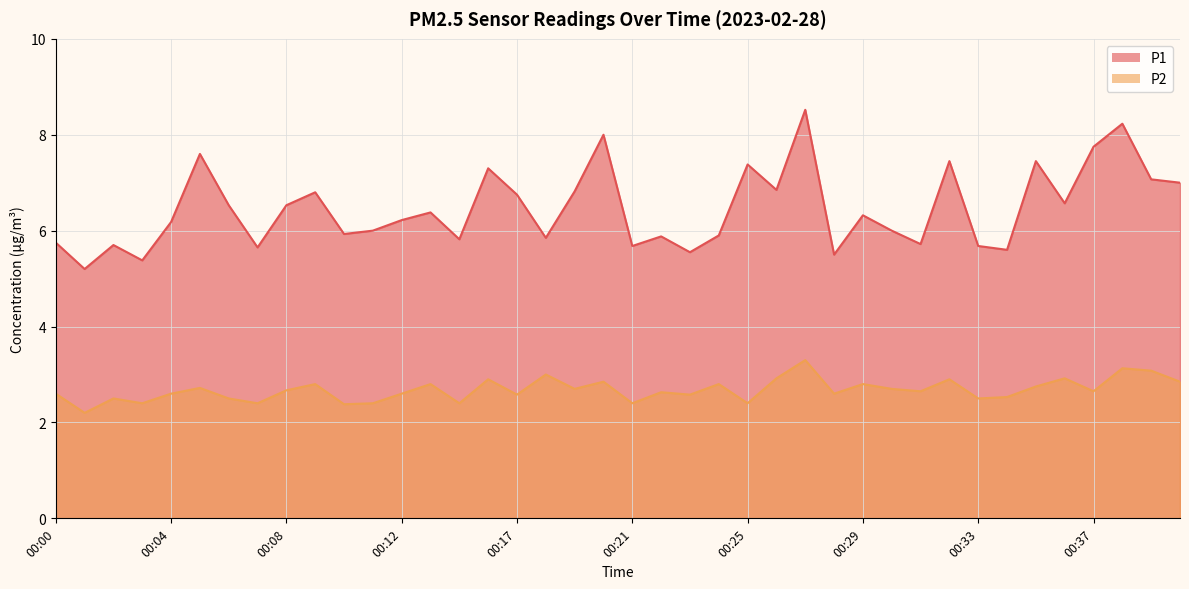

How many interior local valleys does the P1 series have?

13